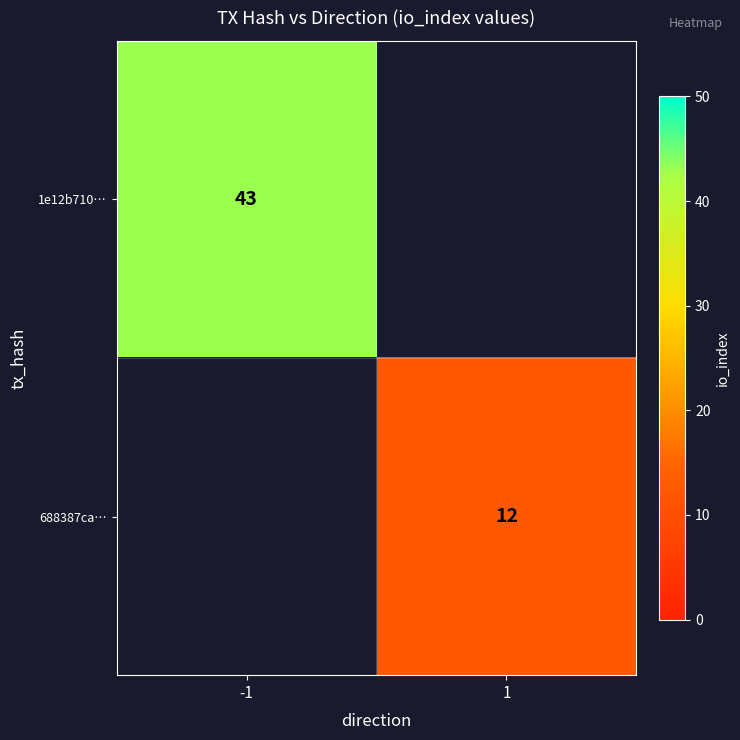

The 688387ca… series shows 21 at 1. True or false?

False